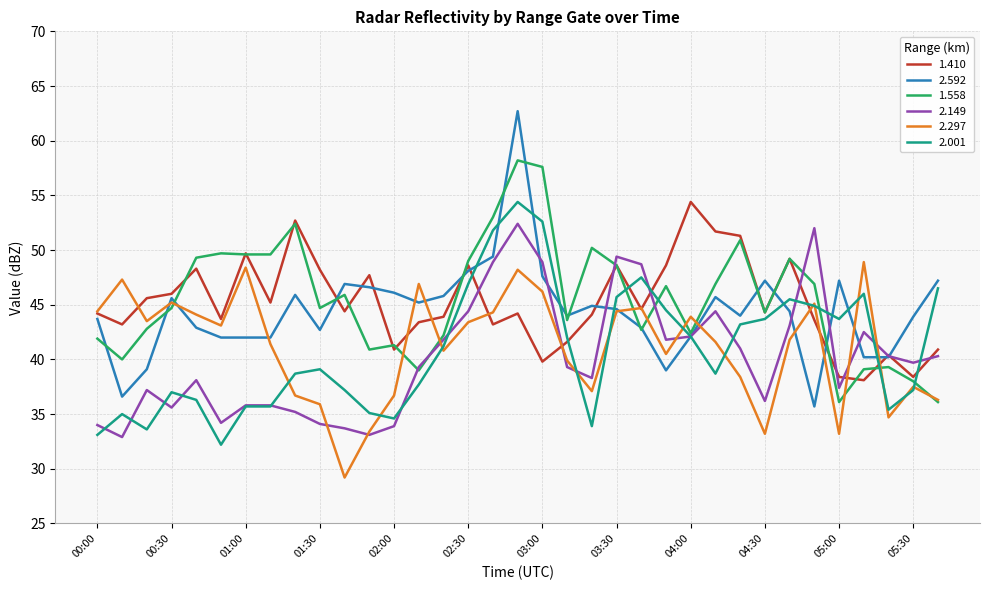

What is the smallest value displayed?

29.2